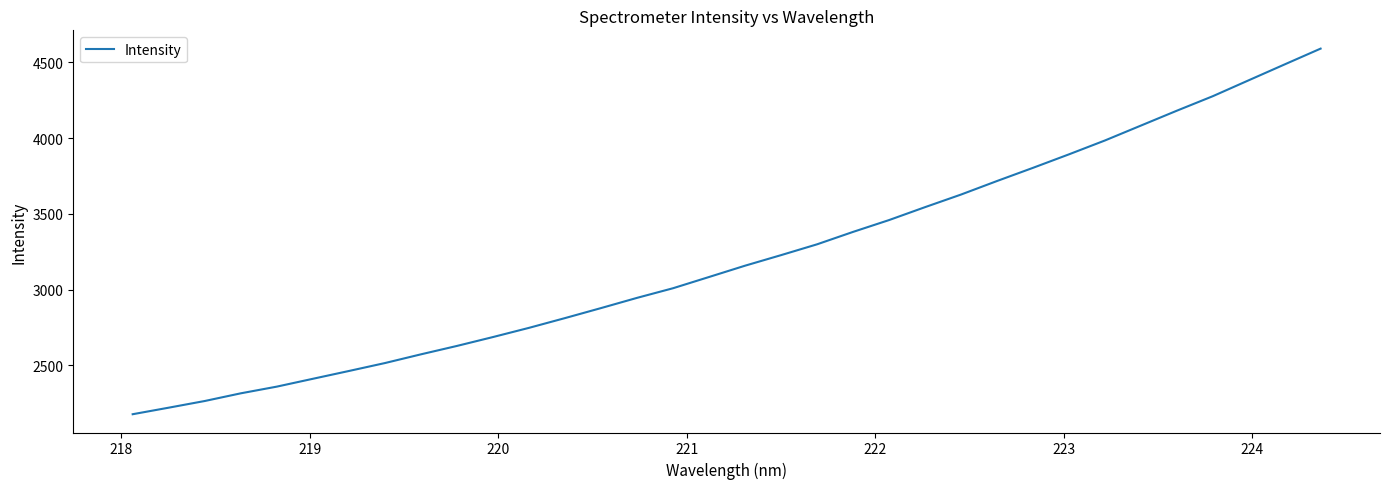

Reading right to left, what are all the values shown in this chart?

4590.3	4486.2	4381.4	4276.3	4180.6	4082.4	3984.1	3892.7	3803.6	3716.7	3627.4	3544.3	3459.1	3381.1	3299.2	3227.8	3158.2	3083.6	3009.5	2946.0	2878.6	2812.5	2748.1	2687.4	2628.8	2573.4	2515.8	2463.4	2412.0	2360.3	2316.2	2265.4	2221.4	2178.2